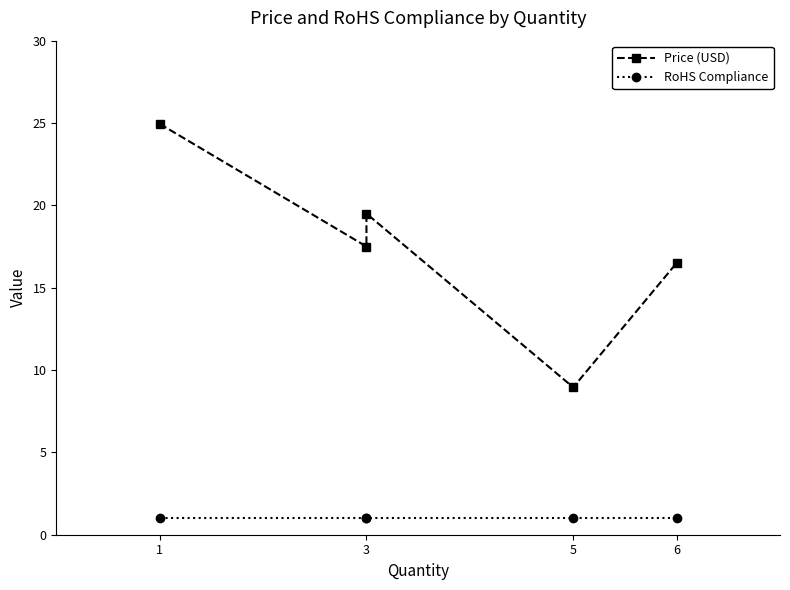

How many interior local peaks does the Price (USD) series have?

1